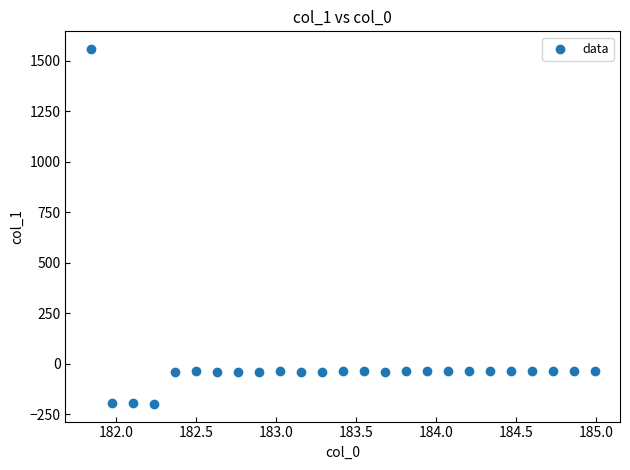

What is the range of Y values (max minus min)?

1755.4